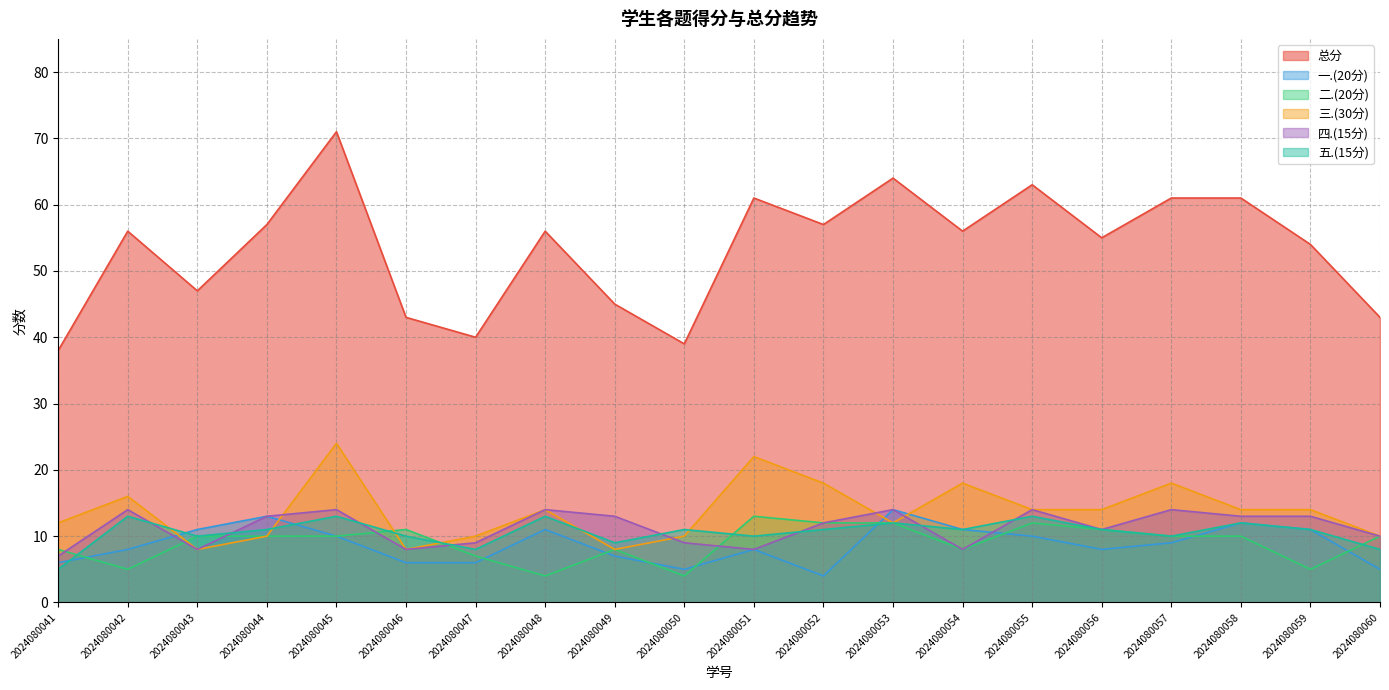

Reading left to right, transcribe all the data shown in this chart.

总分: 38	56	47	57	71	43	40	56	45	39	61	57	64	56	63	55	61	61	54	43
一.(20分): 6	8	11	13	10	6	6	11	7	5	8	4	14	11	10	8	9	12	11	5
二.(20分): 8	5	10	10	10	11	7	4	8	4	13	12	12	8	12	11	10	10	5	10
三.(30分): 12	16	8	10	24	8	10	14	8	10	22	18	12	18	14	14	18	14	14	10
四.(15分): 7	14	8	13	14	8	9	14	13	9	8	12	14	8	14	11	14	13	13	10
五.(15分): 5	13	10	11	13	10	8	13	9	11	10	11	12	11	13	11	10	12	11	8